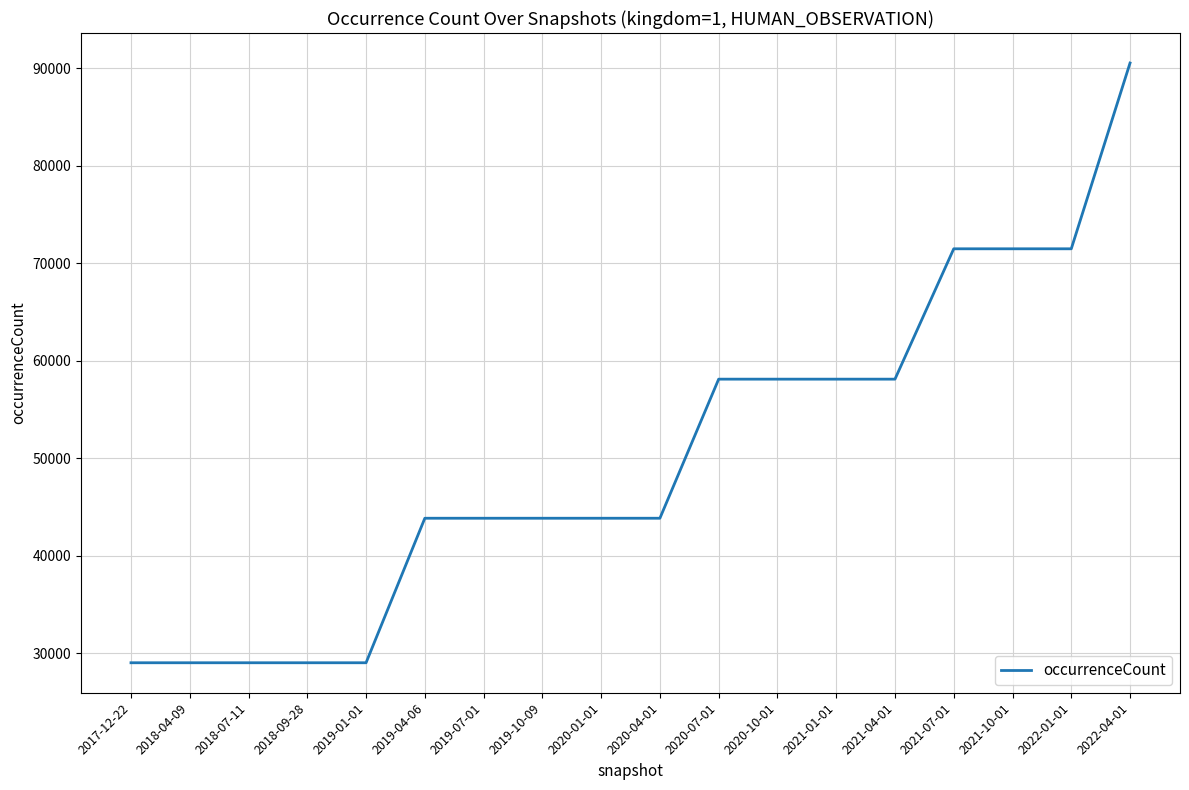

What position from the left is 2019-10-09?

8